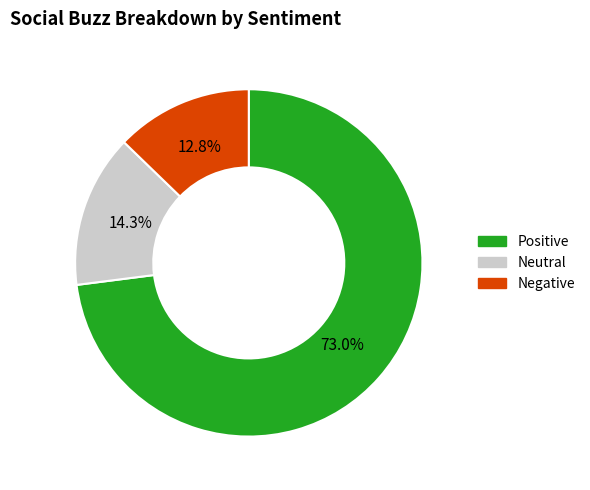

Is there any slice that represents more than half of the pie?

Yes